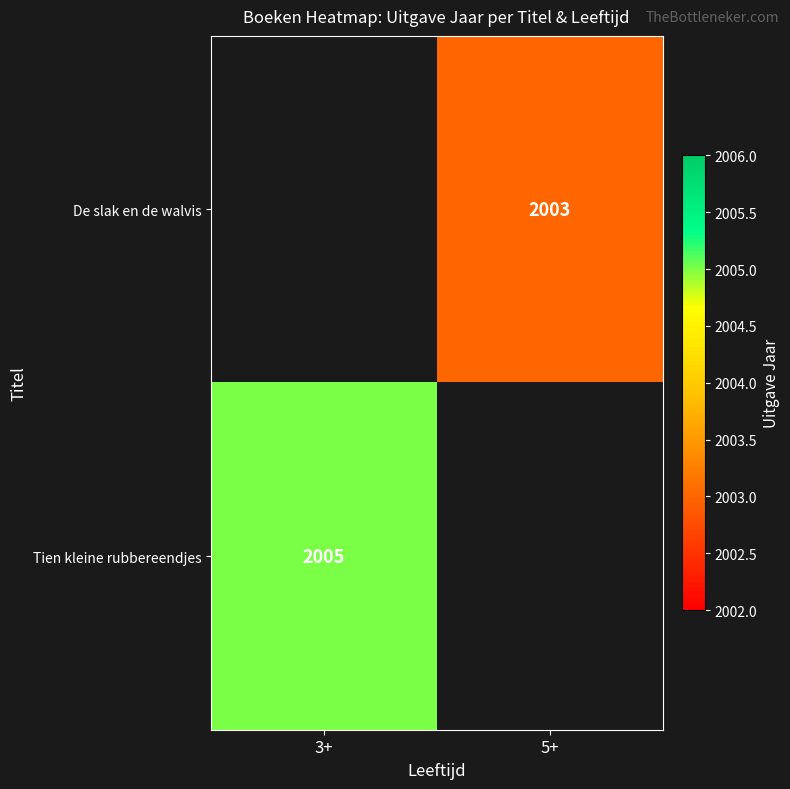

The value of Tien kleine rubbereendjes at 3+ is 2005. True or false?

True